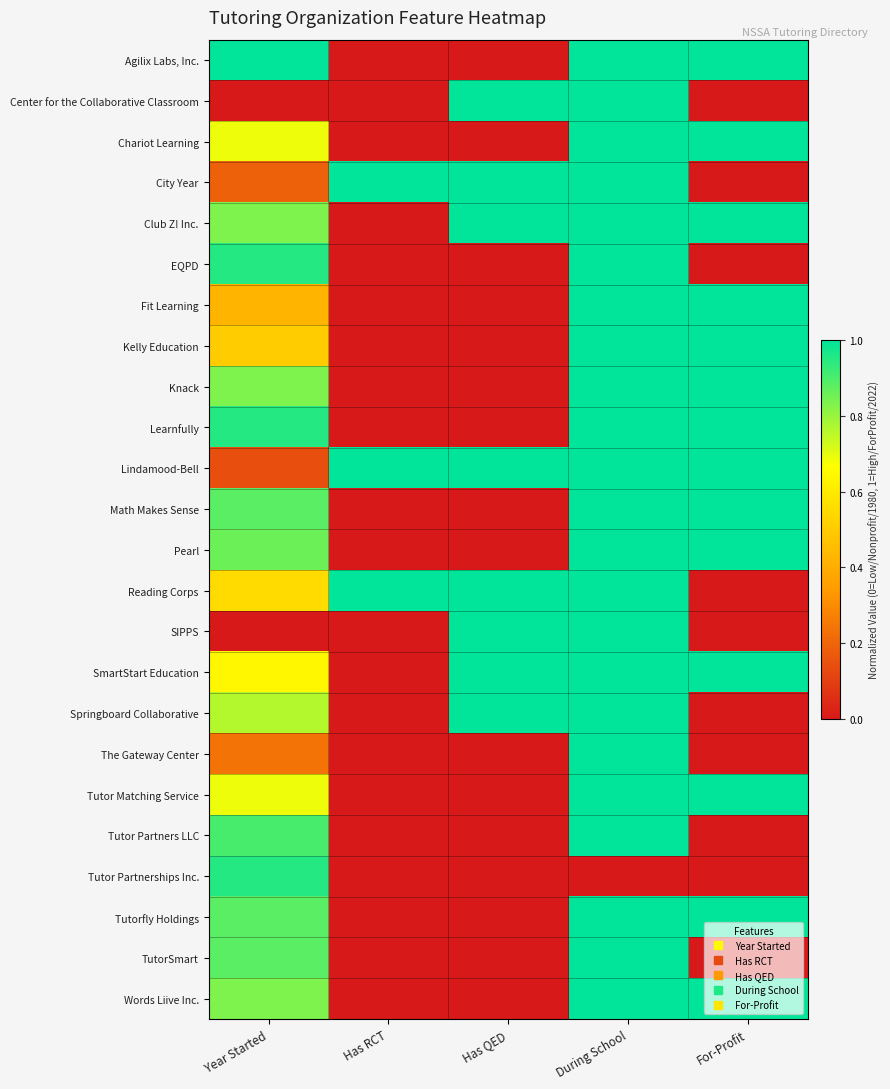

At which category does the chart reach its peak across all series?

Year Started